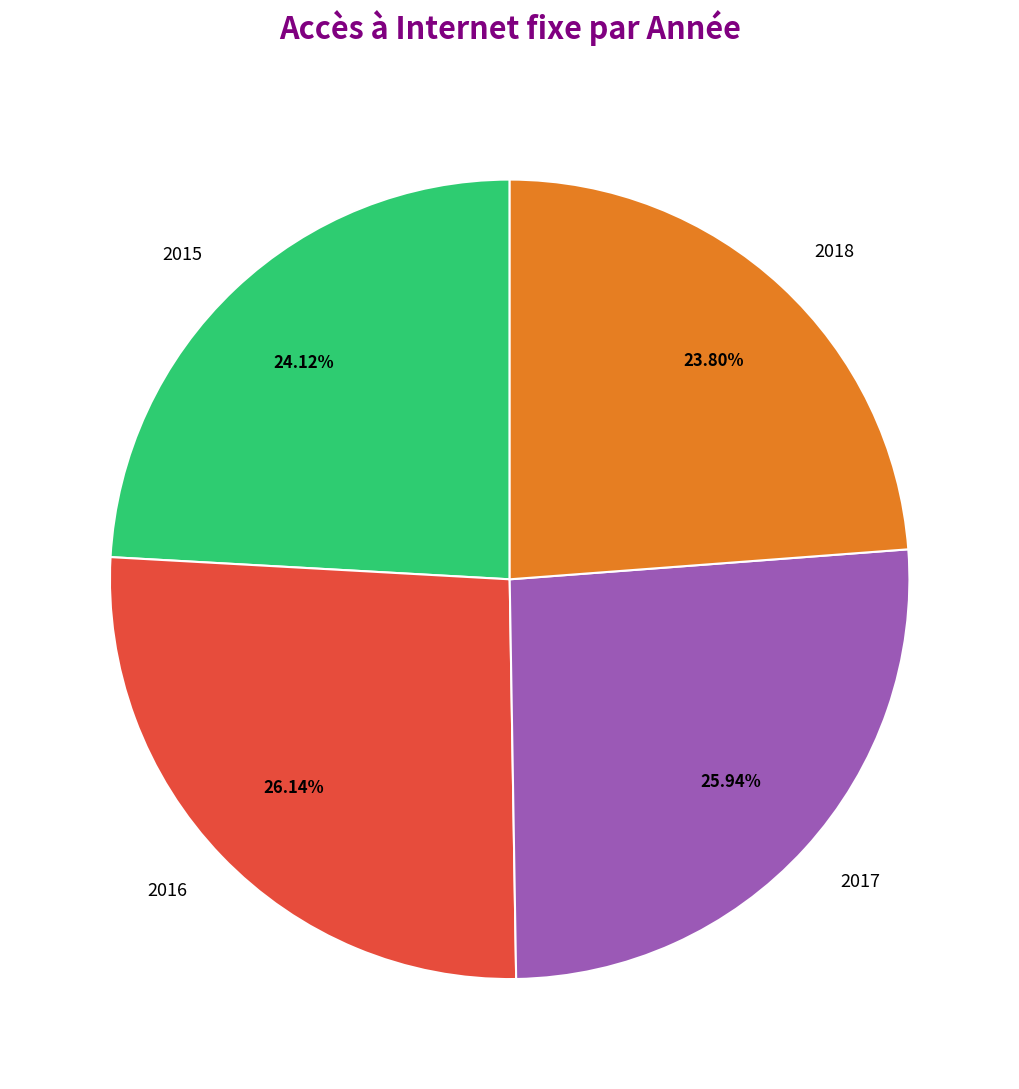

Which has a higher value, 2018 or 2017?

2017